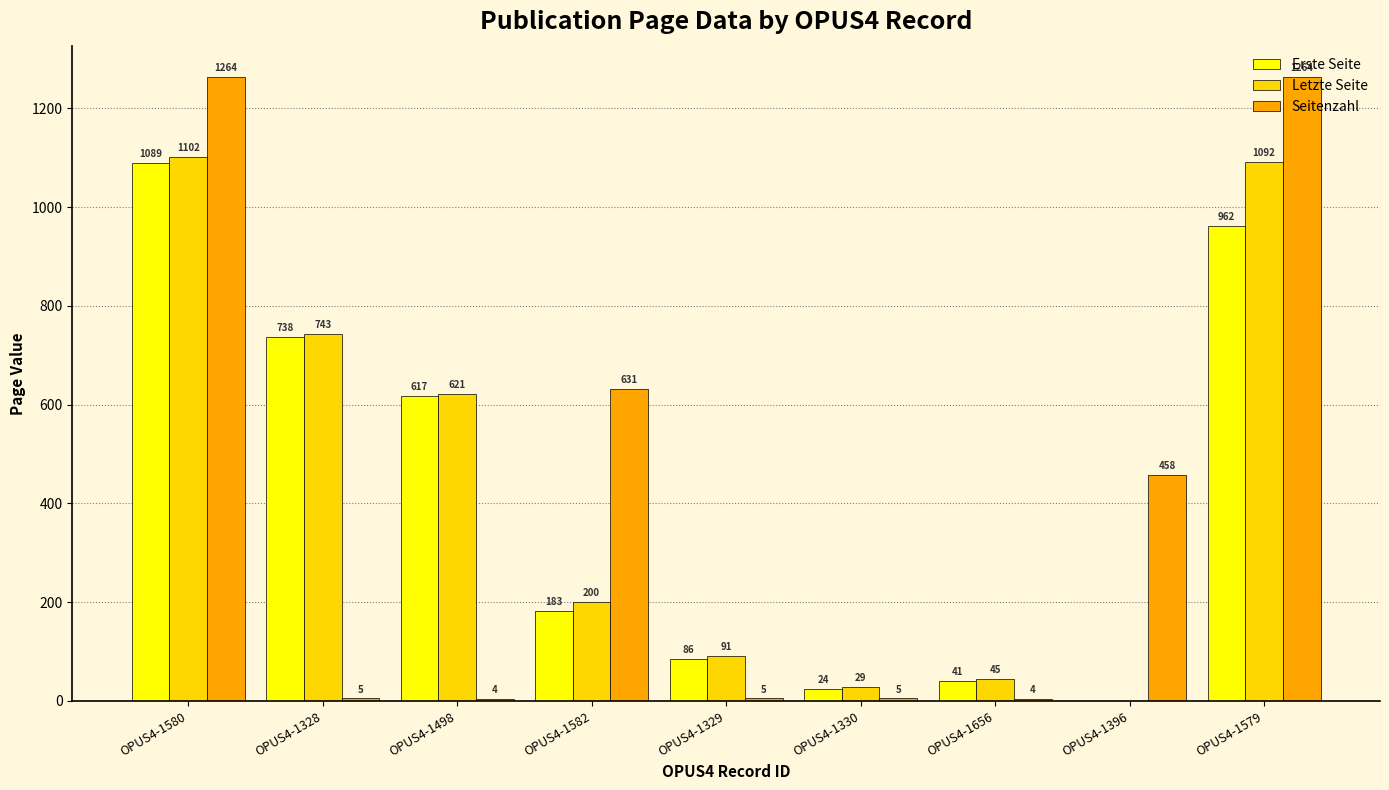

True or false: Erste Seite has a value of 738 at OPUS4-1328.

True